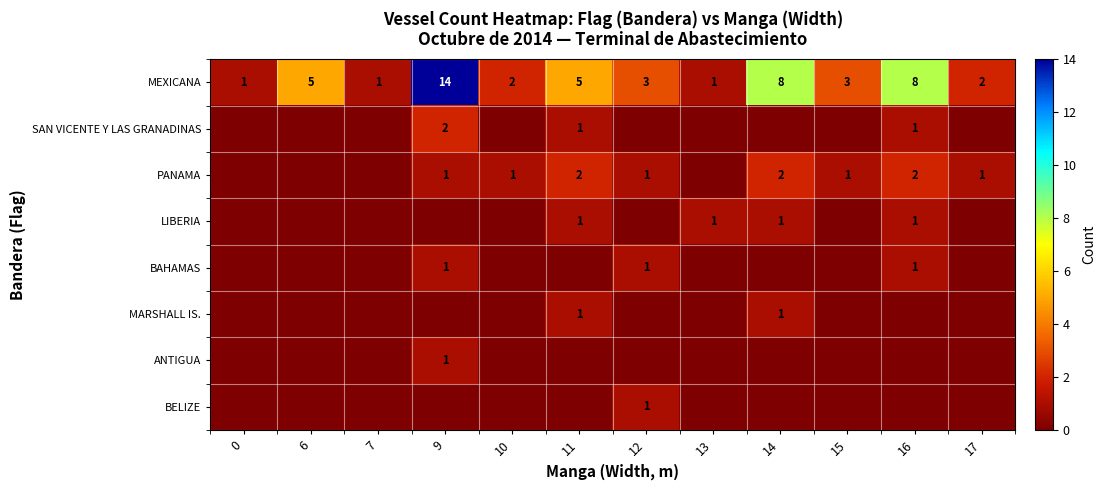

The MEXICANA series shows 1 at 7. True or false?

True